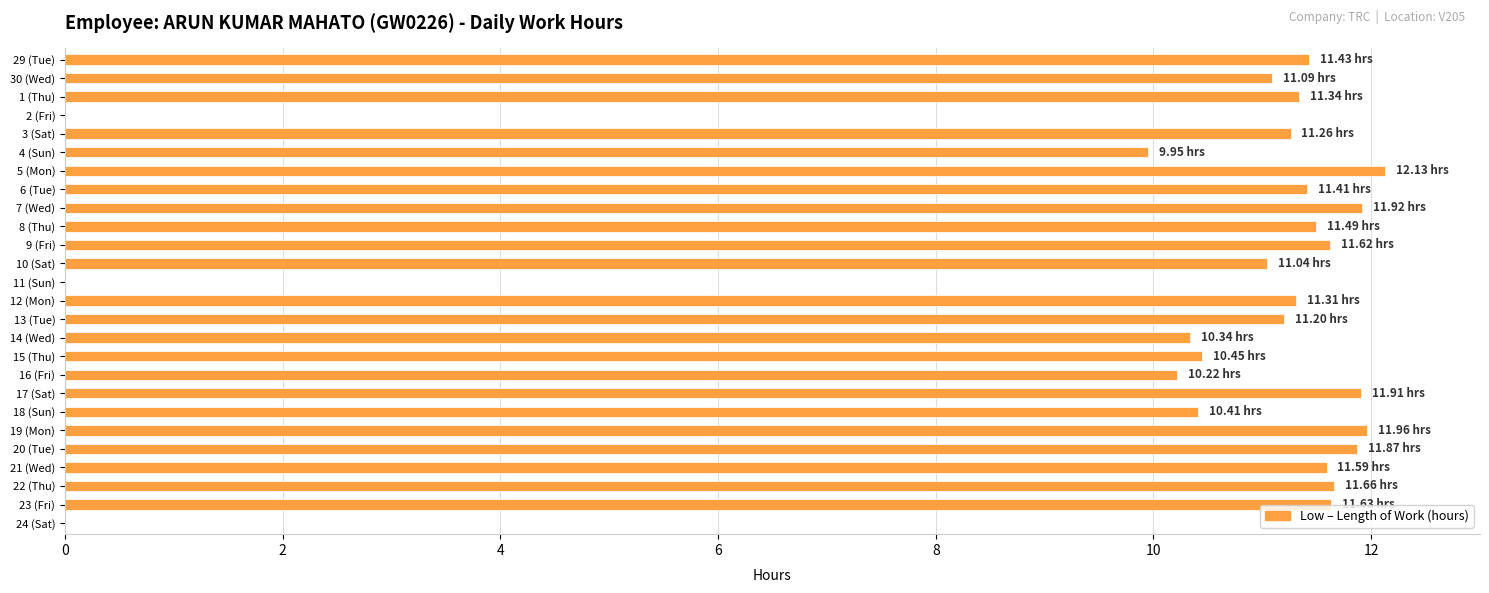

Count the number of data series in this chart.

1